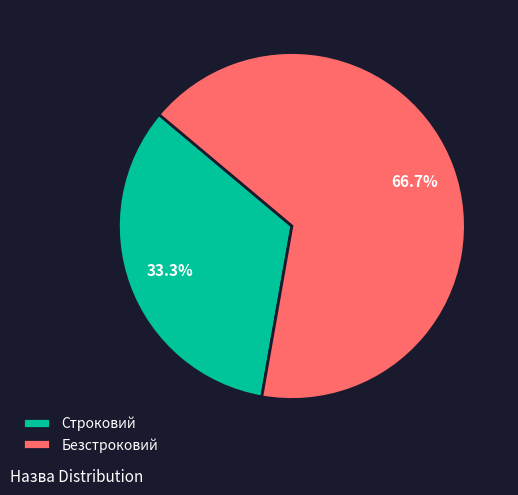

Count the number of slices in the pie.

2